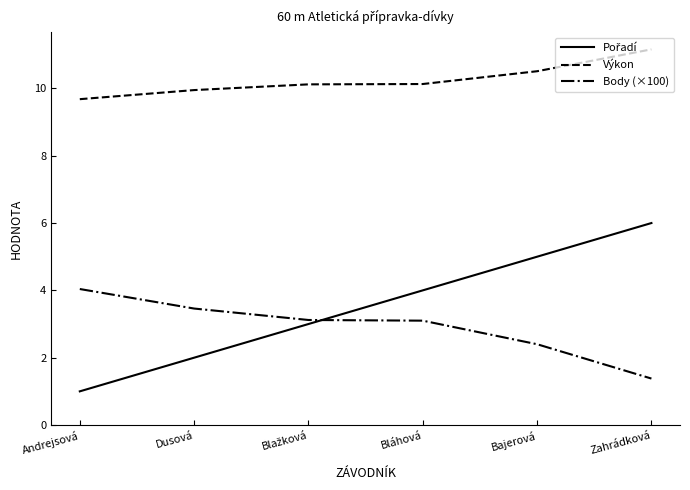

Which series has the largest total across all categories?

Výkon